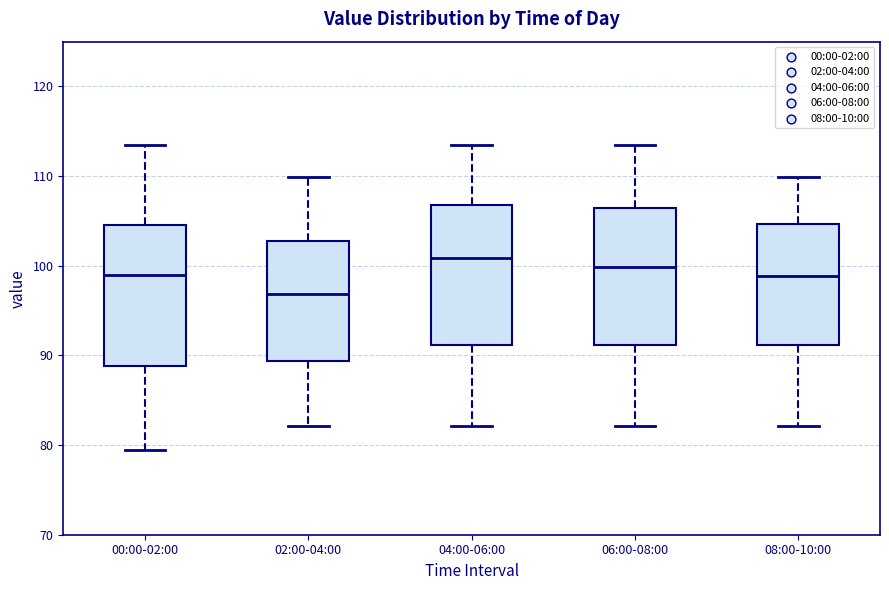

Reading left to right, read every box against the y-axis: the position of its median line, the range the box covers, and the ends of its whiskers. The values are not printed on the chart, so give them approximately, as read against the axis.

00:00-02:00: median 99, box 89 to 105, whiskers 79 to 114
02:00-04:00: median 97, box 89 to 103, whiskers 82 to 110
04:00-06:00: median 101, box 91 to 107, whiskers 82 to 114
06:00-08:00: median 100, box 91 to 106, whiskers 82 to 114
08:00-10:00: median 99, box 91 to 105, whiskers 82 to 110